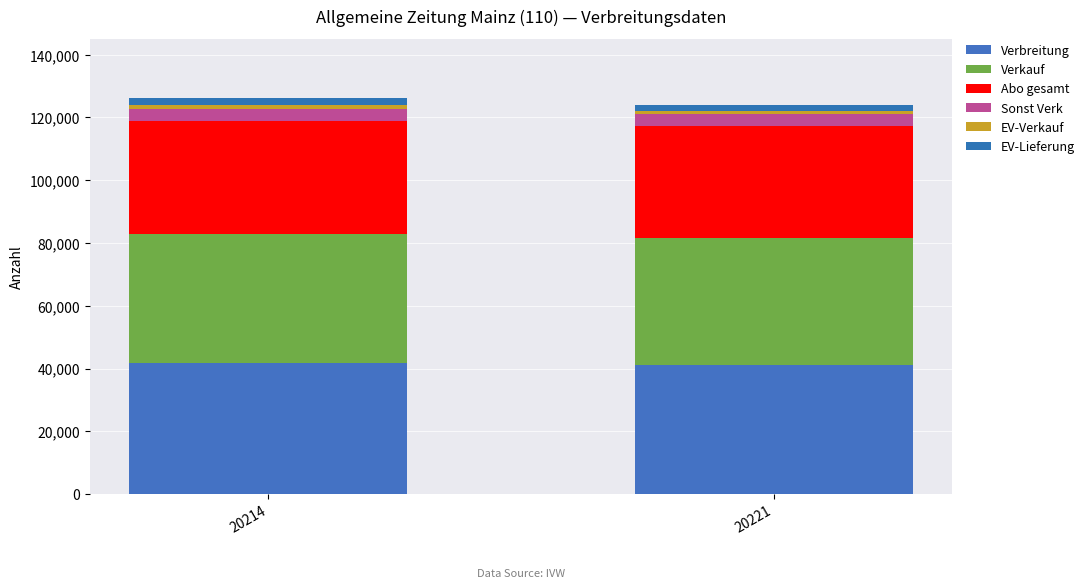

At which category is the sum across all series the highest?

20214